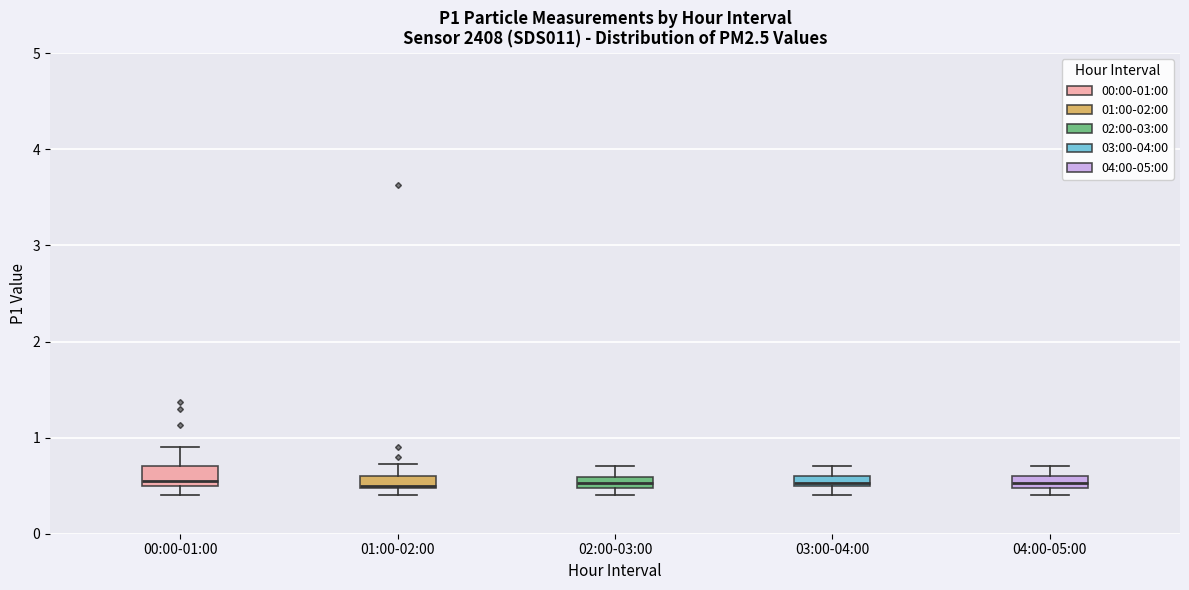

Where is the upper edge of the box for 02:00-03:00 on the y-axis? The values are not printed on the chart, so give them approximately, as read against the axis.

0.6